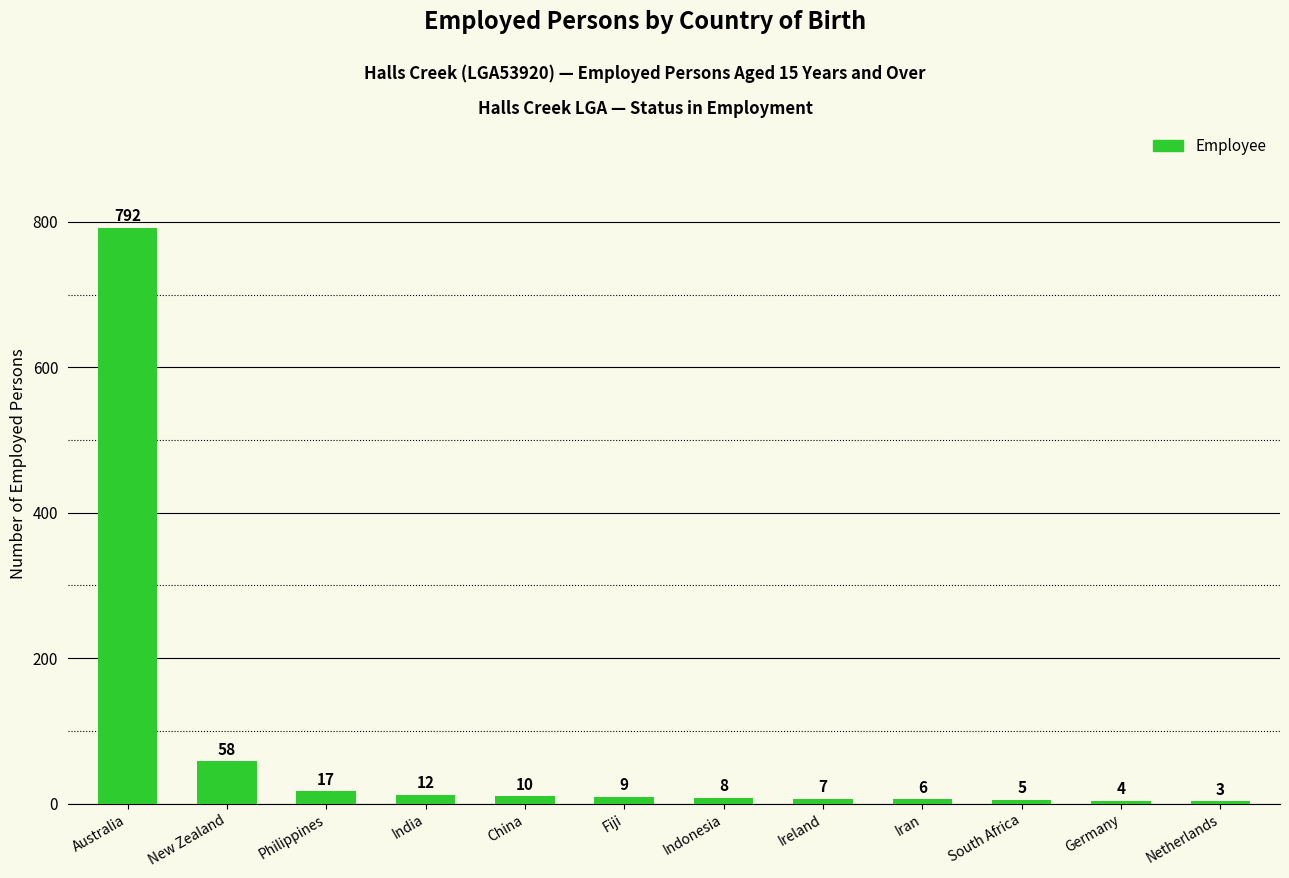

Approximately how many times larger is the value at Ireland compared to Netherlands?

2.3